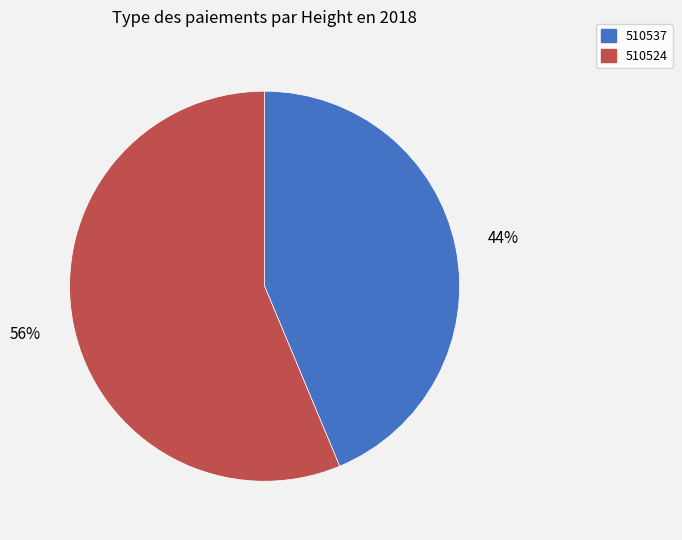

Do 510524 and 510537 together represent more than half of the pie?

Yes